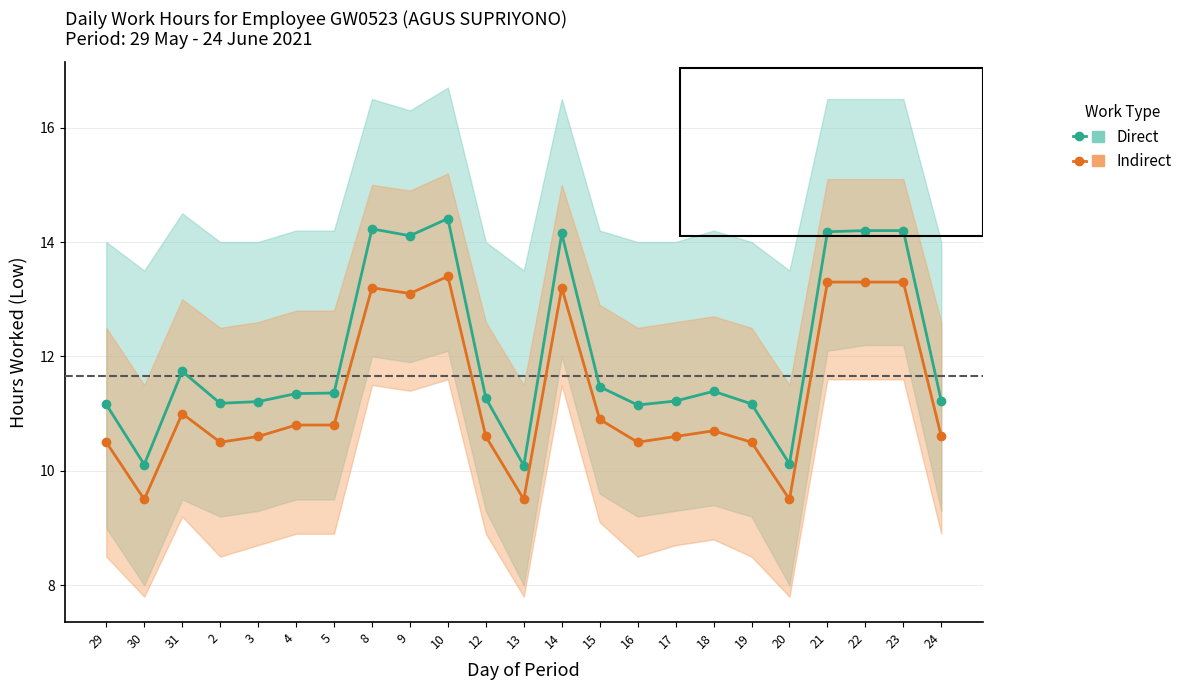

What is the sum of the Indirect values at 19 and 21?

23.8